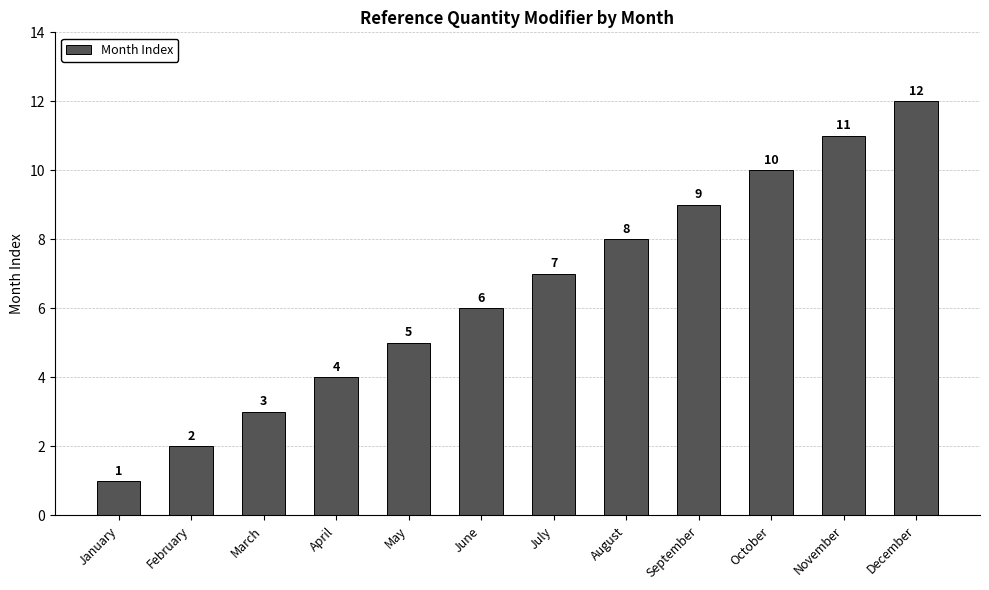

What is the sum of all values?

78